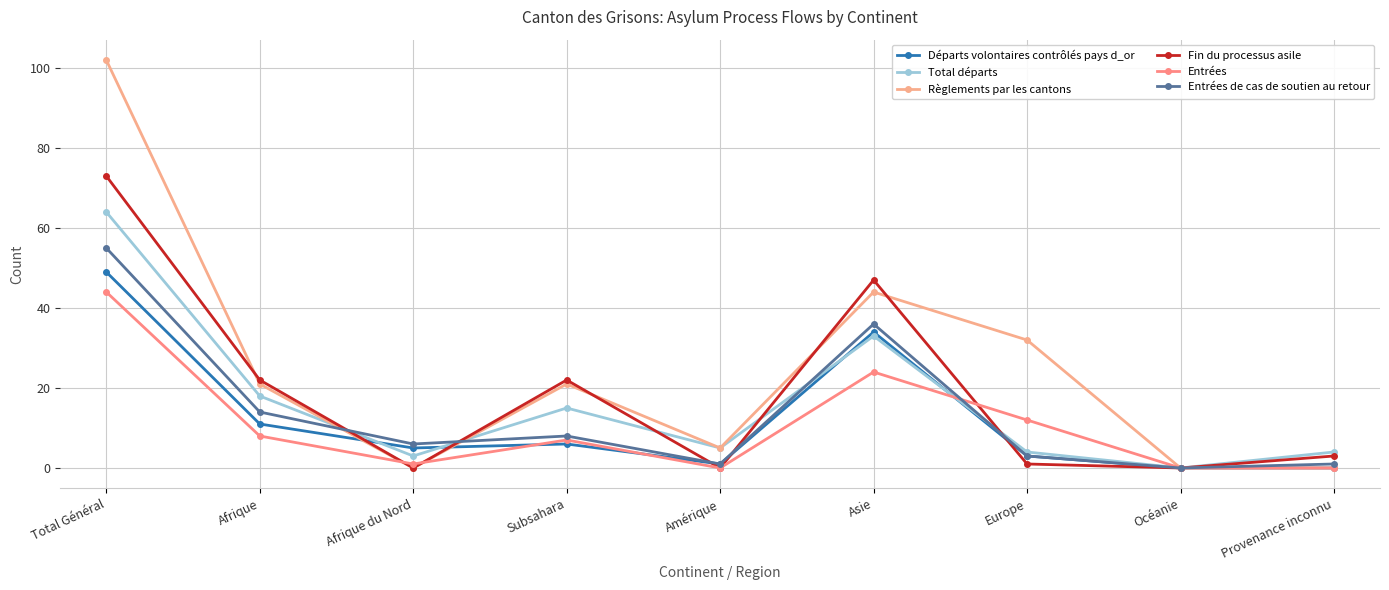

How many intersections are there between Départs volontaires contrôlés pays d_or and Règlements par les cantons?

2